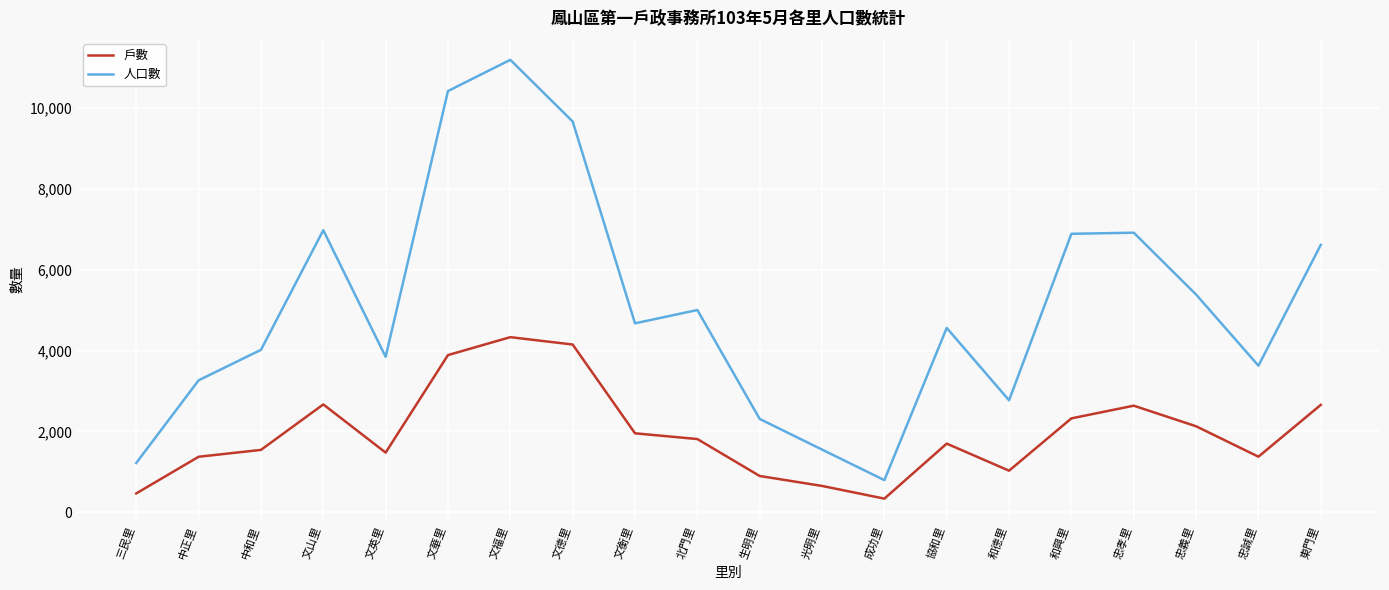

What is the approximate value of 人口數 at 和興里, to the nearest 100?

6900